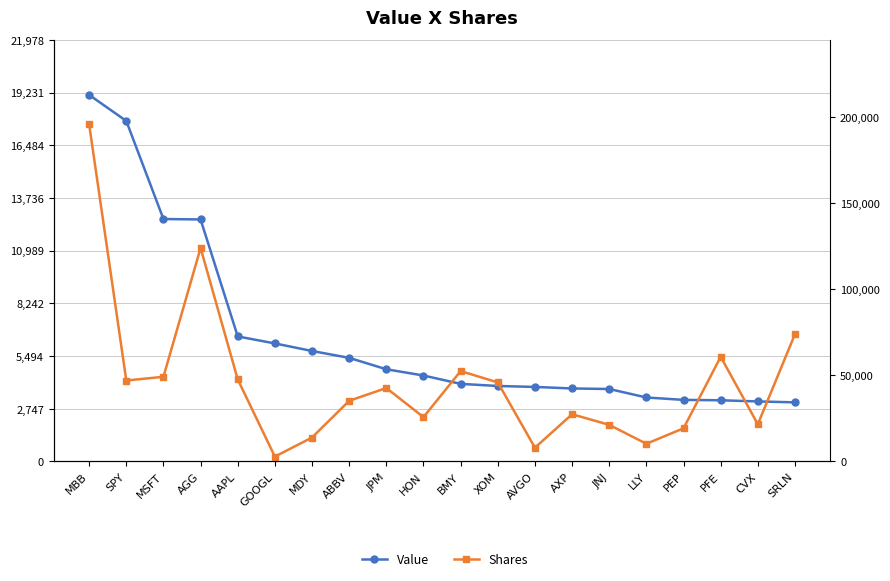

What is the average value of the Value series?

6532400